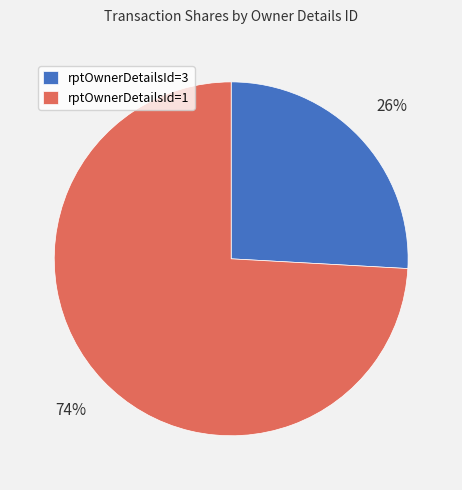

Which slice is the smallest?

rptOwnerDetailsId=3